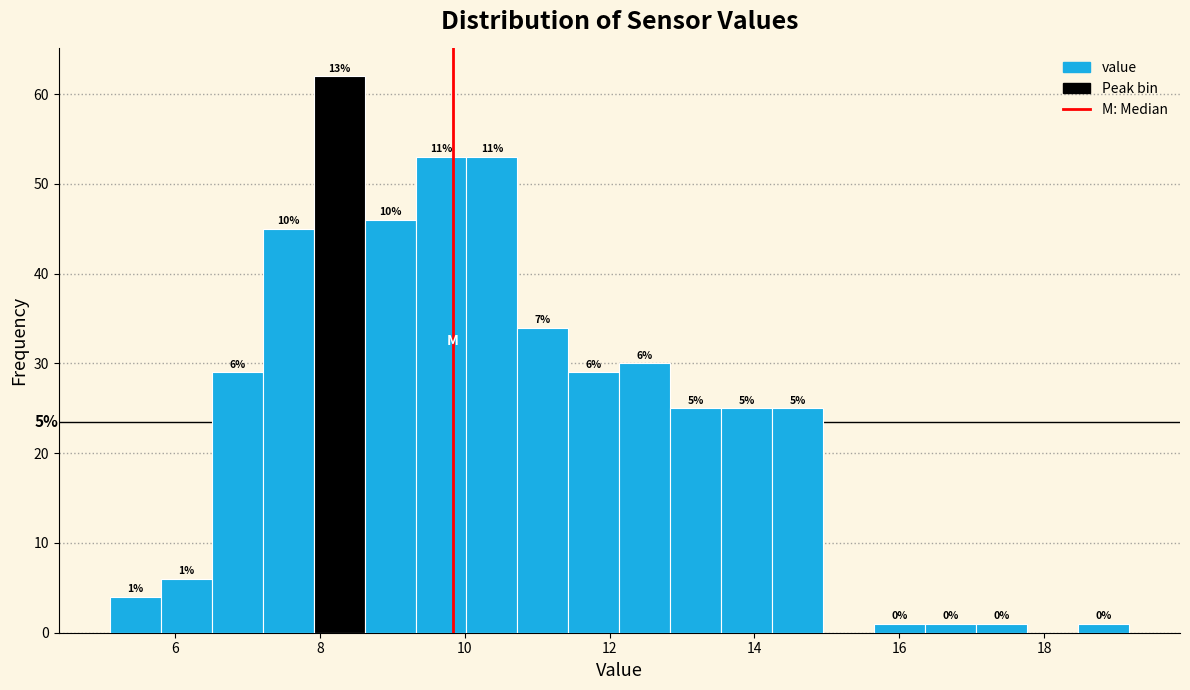

Around what value on the x-axis is the tallest bar? Give the approximate position of its centre, as read against the axis.

8.2